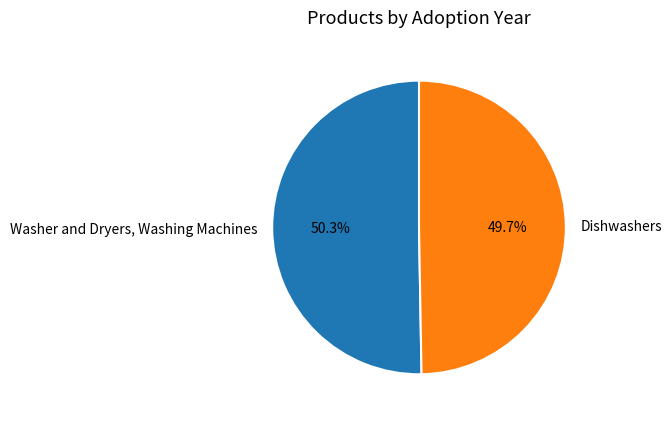

What is the largest slice in the pie chart?

Washer and Dryers, Washing Machines